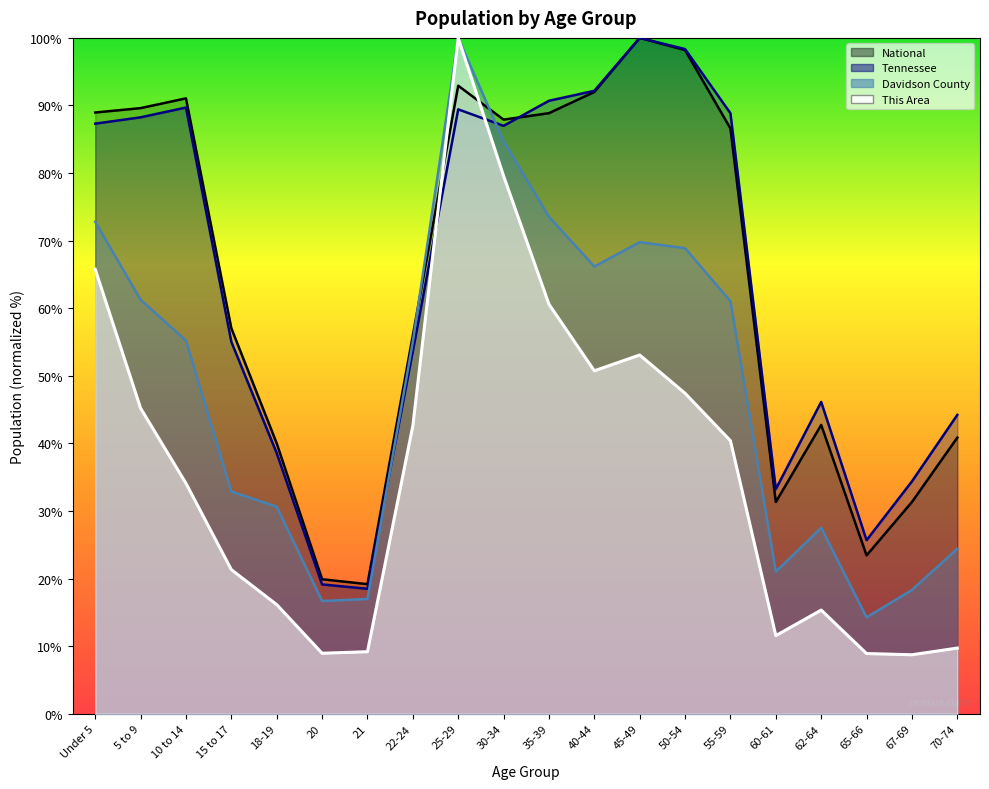

Is it true that National equals 40.9 at 70-74?

True